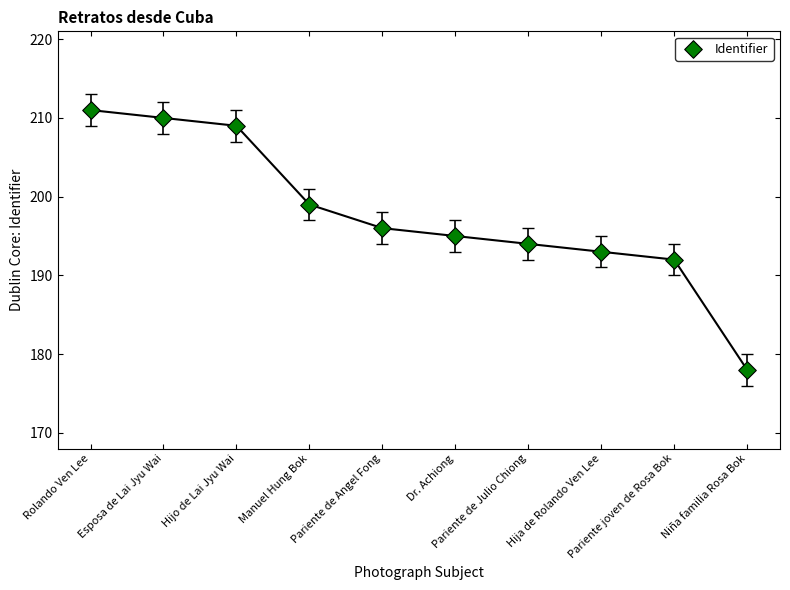

What is the range of Y values (max minus min)?

33